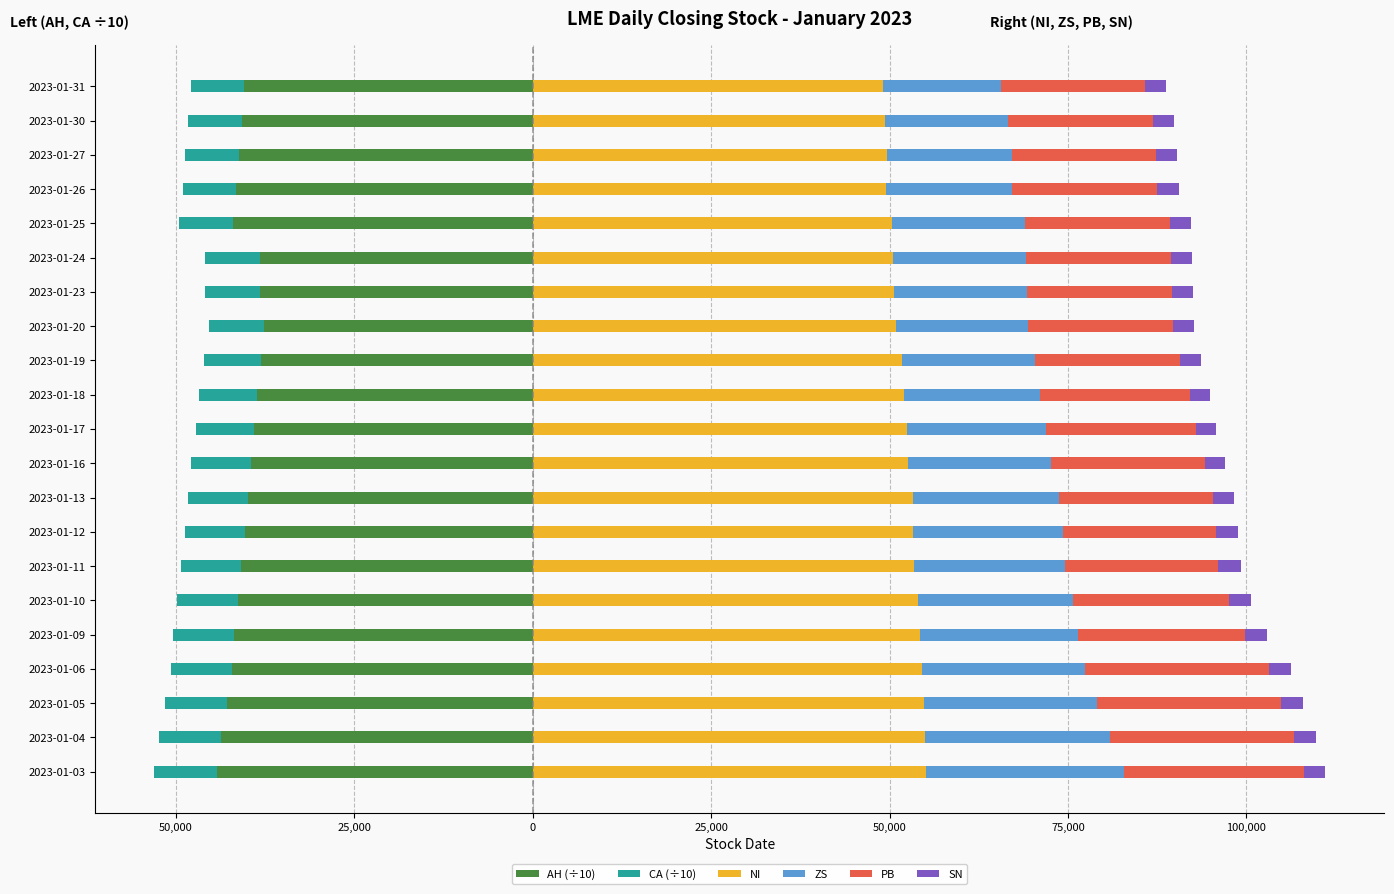

What is the difference between the second highest and second lowest values in the SN series?

230.0